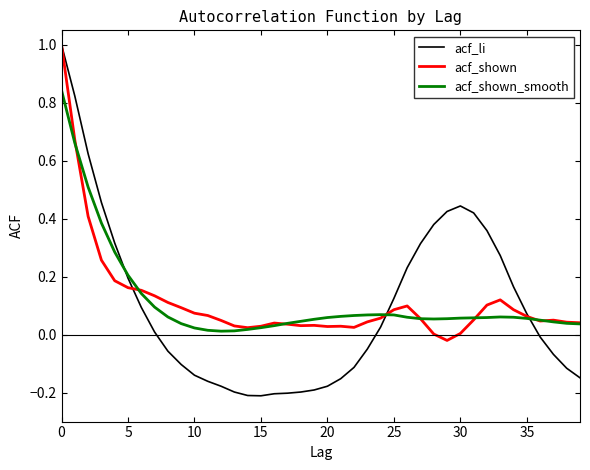

Which series has the largest range (max minus min)?

acf_li